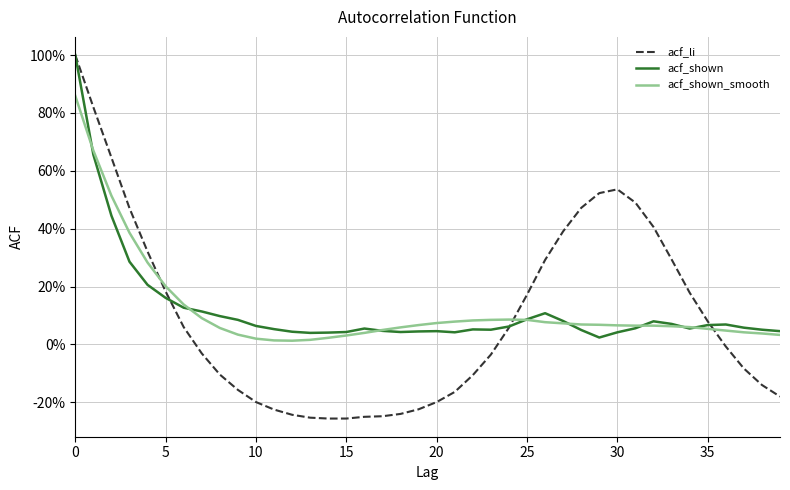

Does the chart display data point markers on the line(s)?

No